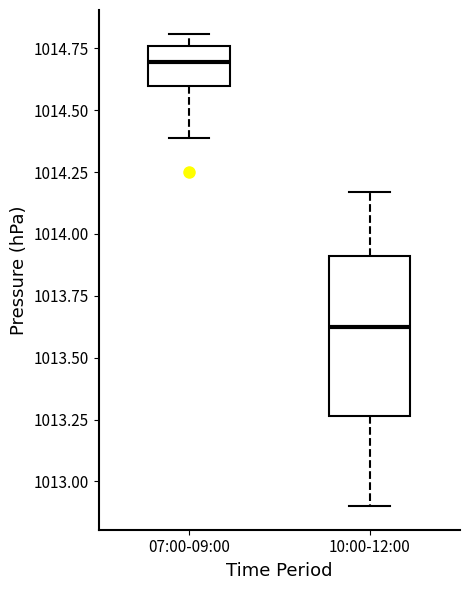

Where is the lower edge of the box for 07:00-09:00 on the y-axis? The values are not printed on the chart, so give them approximately, as read against the axis.

1014.60